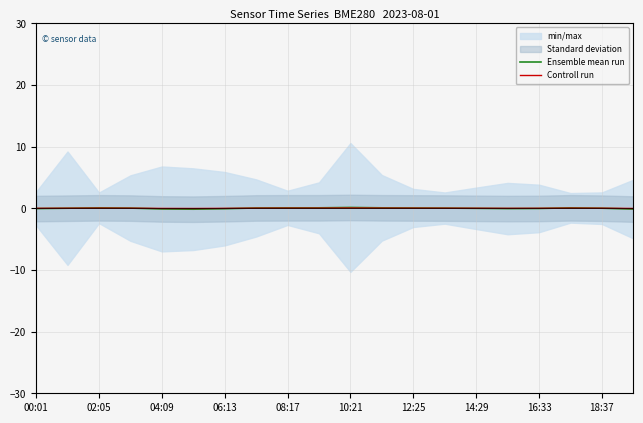

At 15, list the series in order from smallest to largest.

Ensemble mean run, Controll run